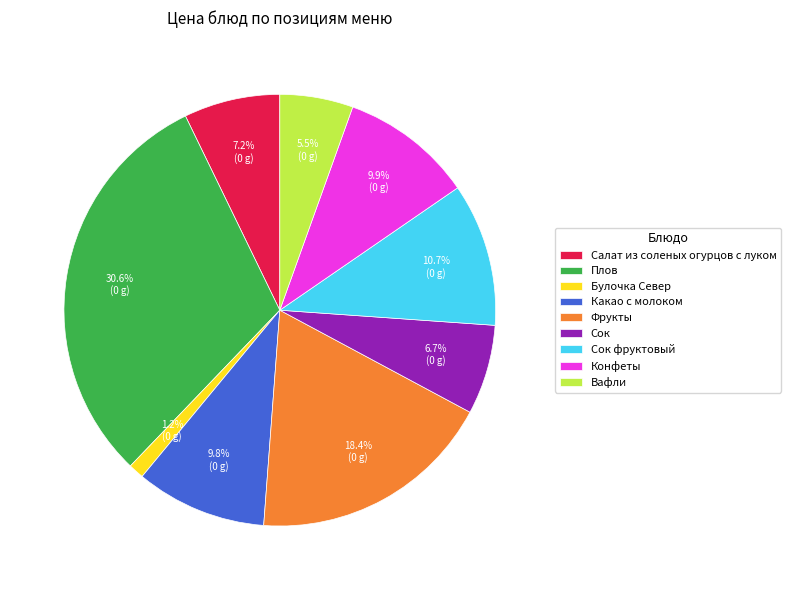

Does any single category account for the majority?

No